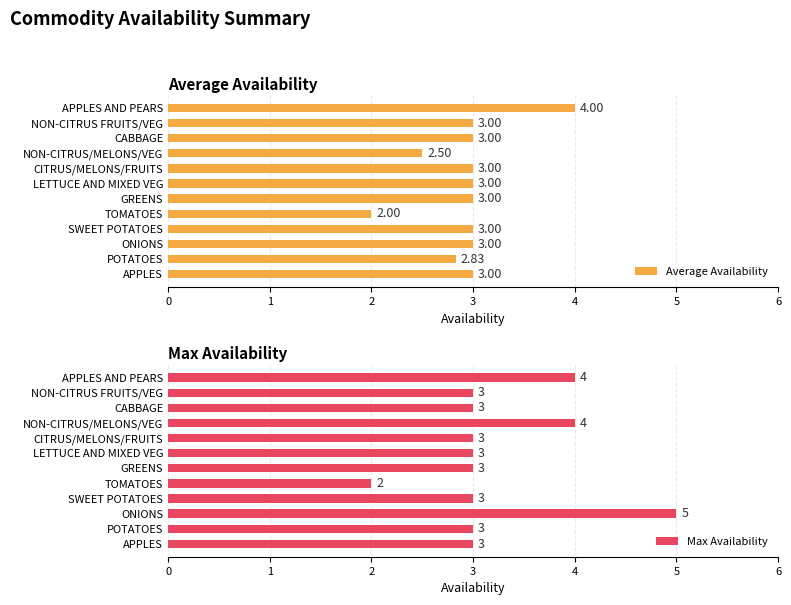

At how many categories does at least one series exceed 3?

3